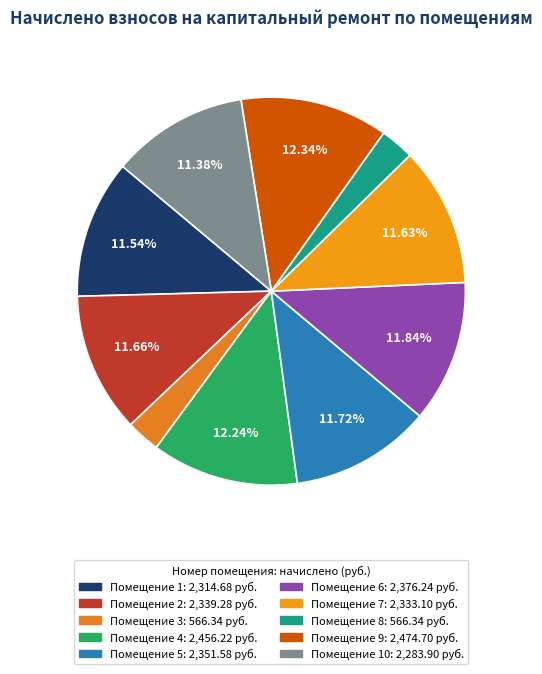

Count the number of slices in the pie.

10